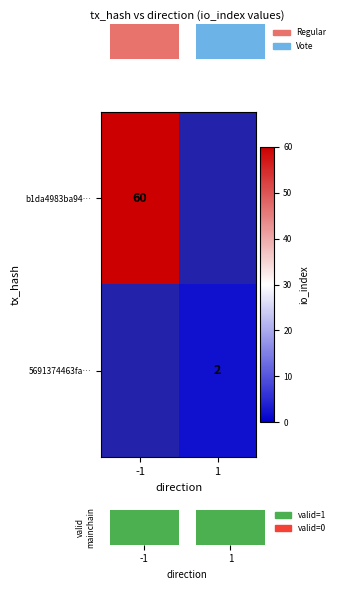

The value of 5691374463fa… at 1 is 1. True or false?

False